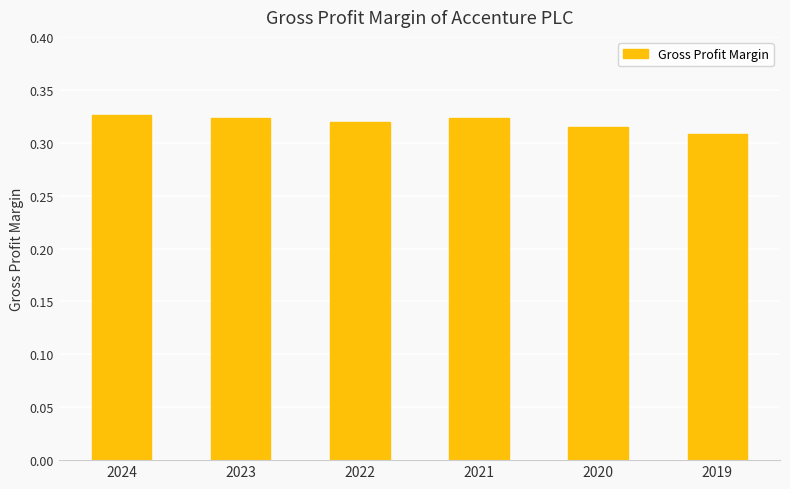

Count the values in the range 0 to 1.

6